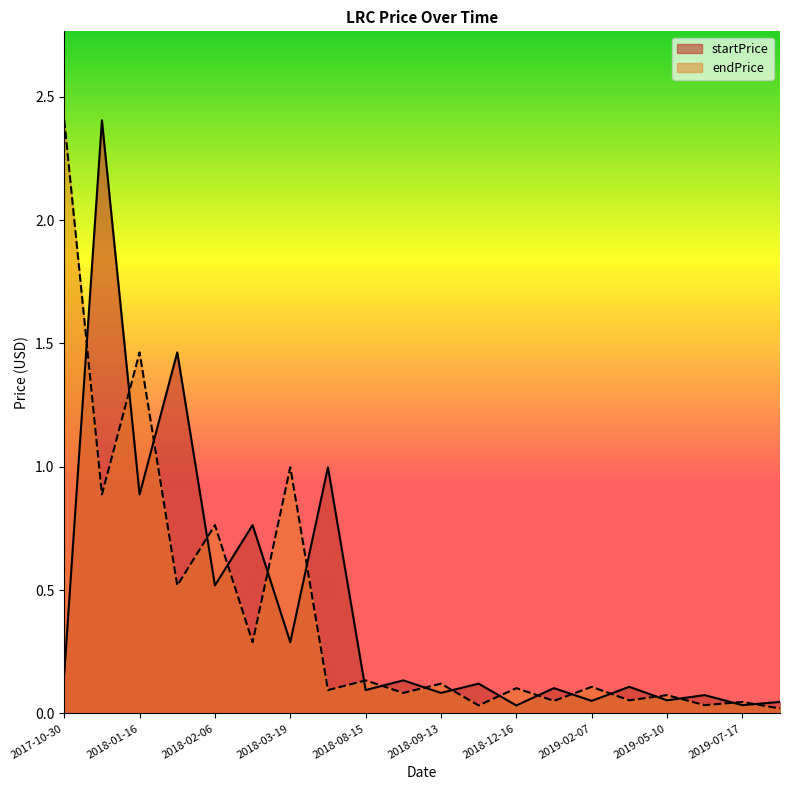

At which category does the chart reach its minimum across all series?

2019-07-27